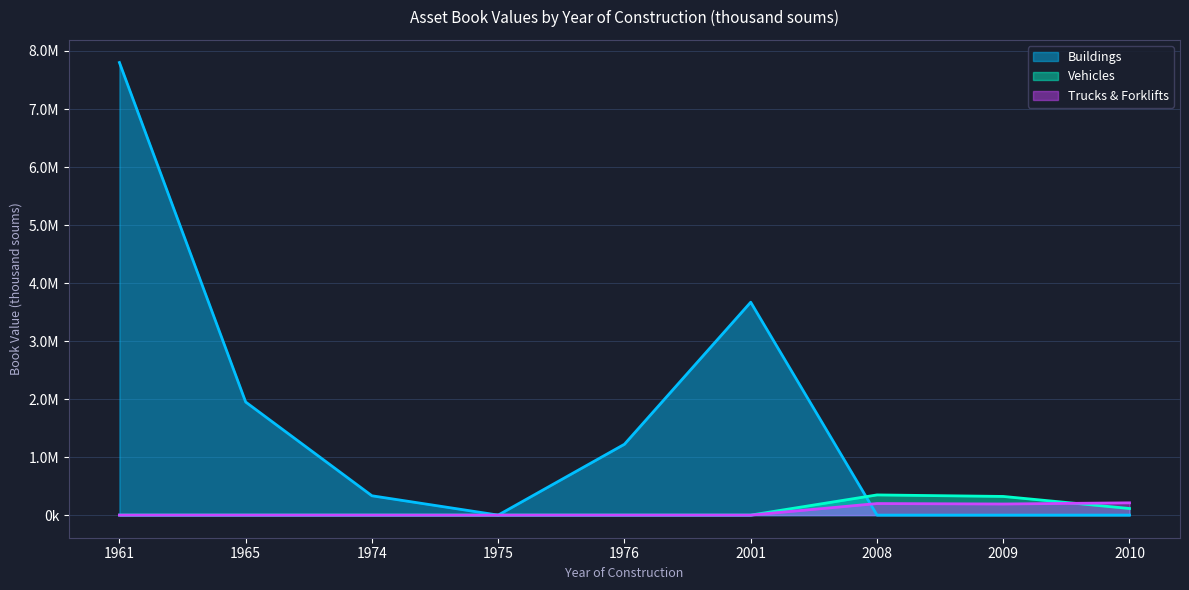

Reading left to right, transcribe all the data shown in this chart.

Buildings: 7801389.0	1949031.0	332876.9	0.0	1221300.5	3669685.2	0.0	0.0	0.0
Vehicles: 0.0	0.0	0.0	0.0	0.0	0.0	347570.6	321483.7	113721.1
Trucks & Forklifts: 0.0	0.0	0.0	0.0	0.0	0.0	198969.2	191256.2	211296.5